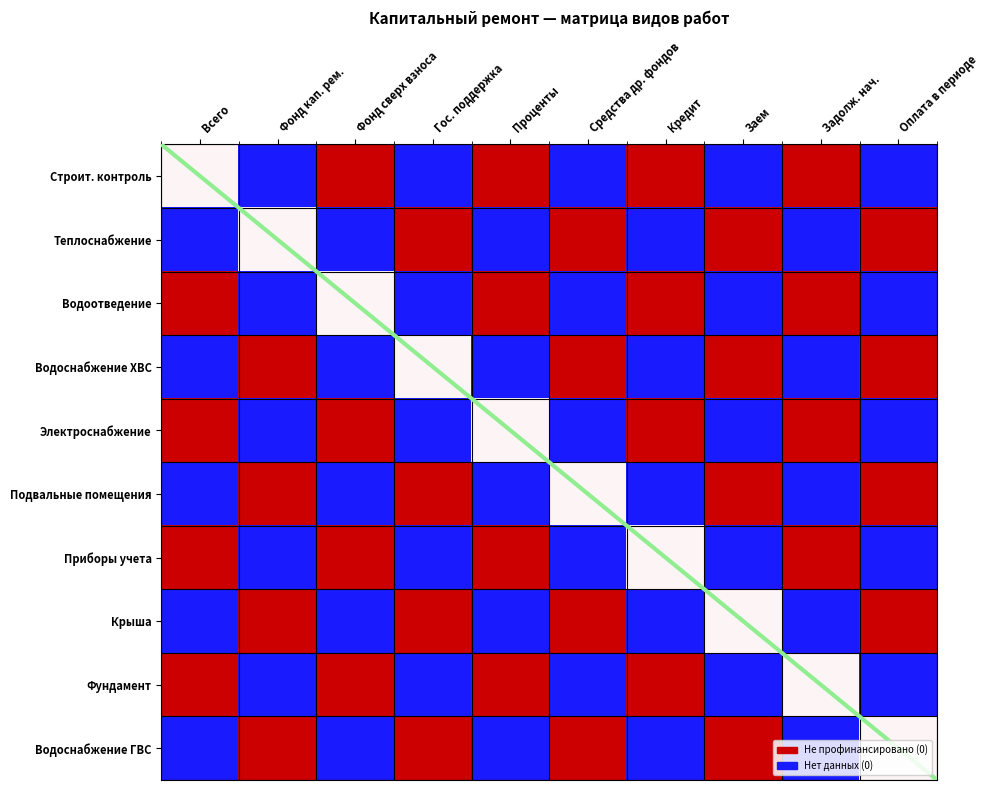

At which label is Строит. контроль closest to 0?

Всего